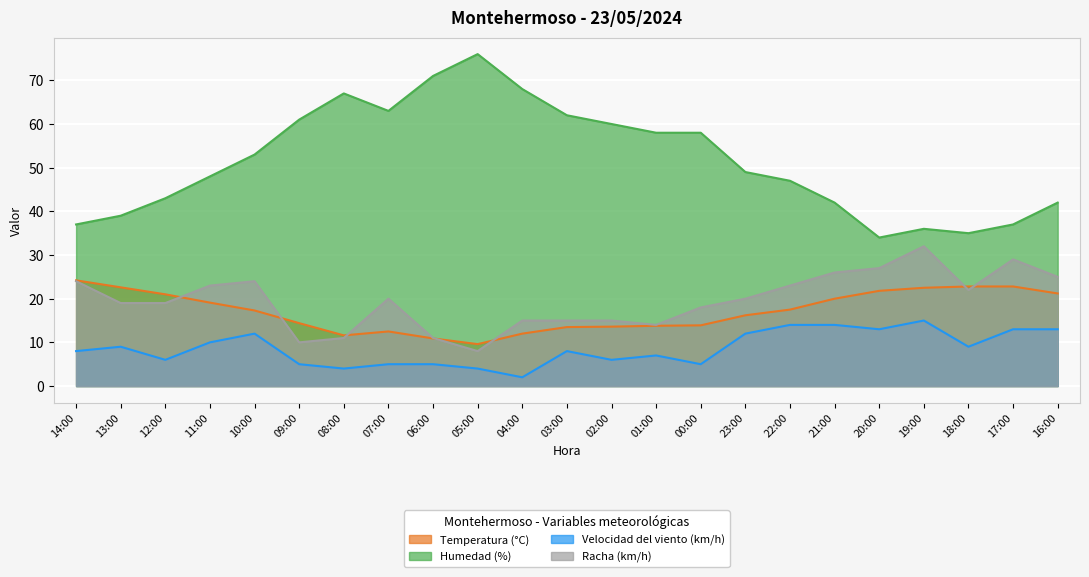

What is the total value across all series at 10:00?

106.3